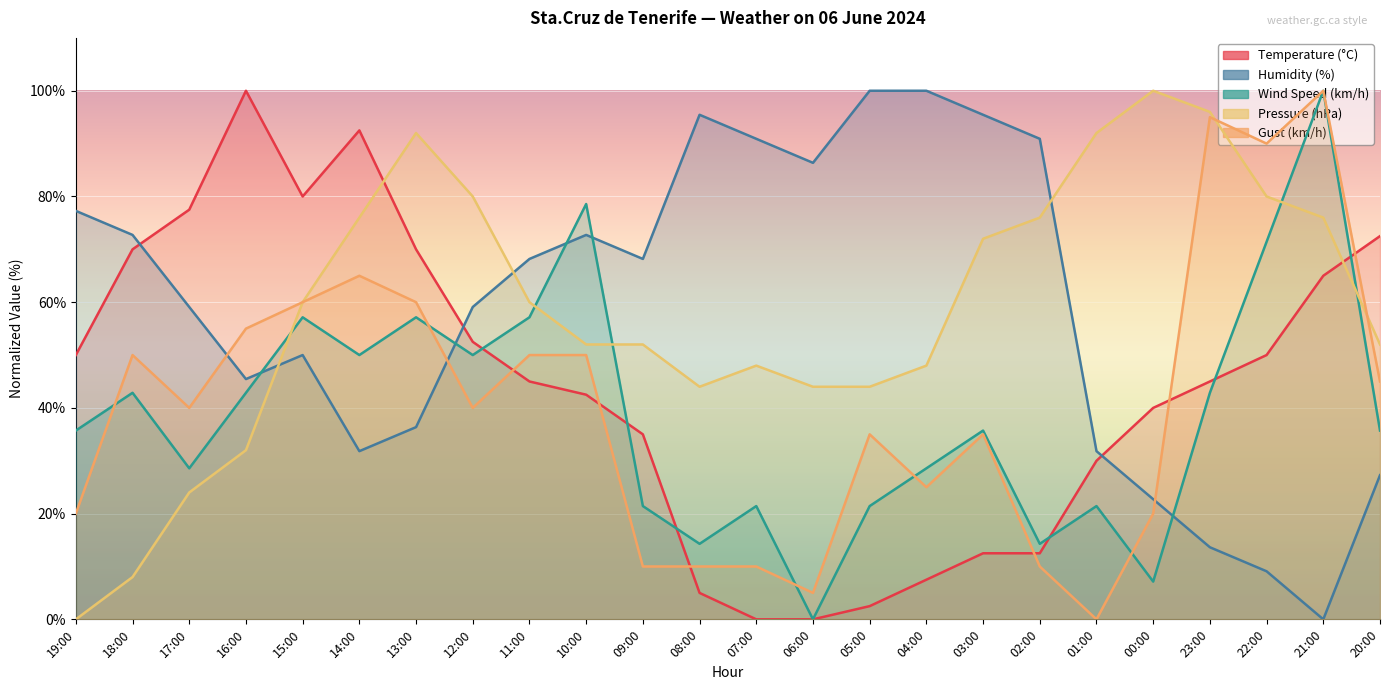

Where is the first local maximum for Pressure (hPa)?

13:00